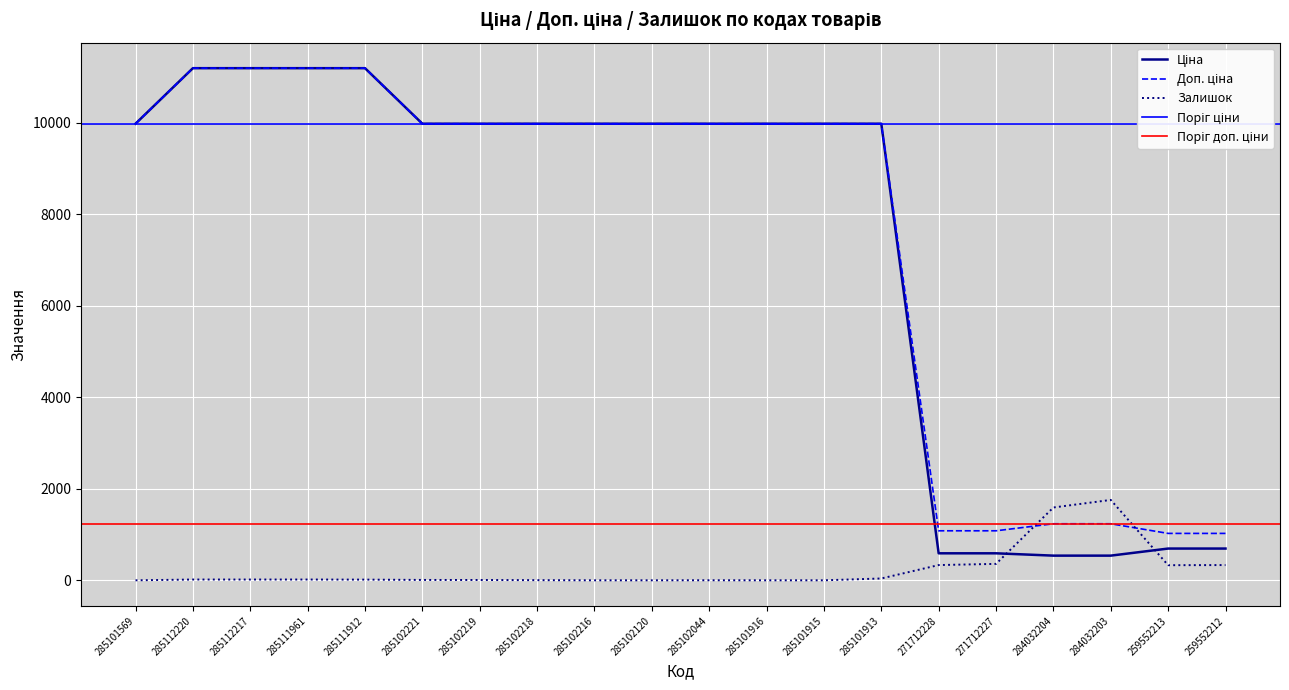

Which series changed the most between 285111912 and 285101915?

Ціна